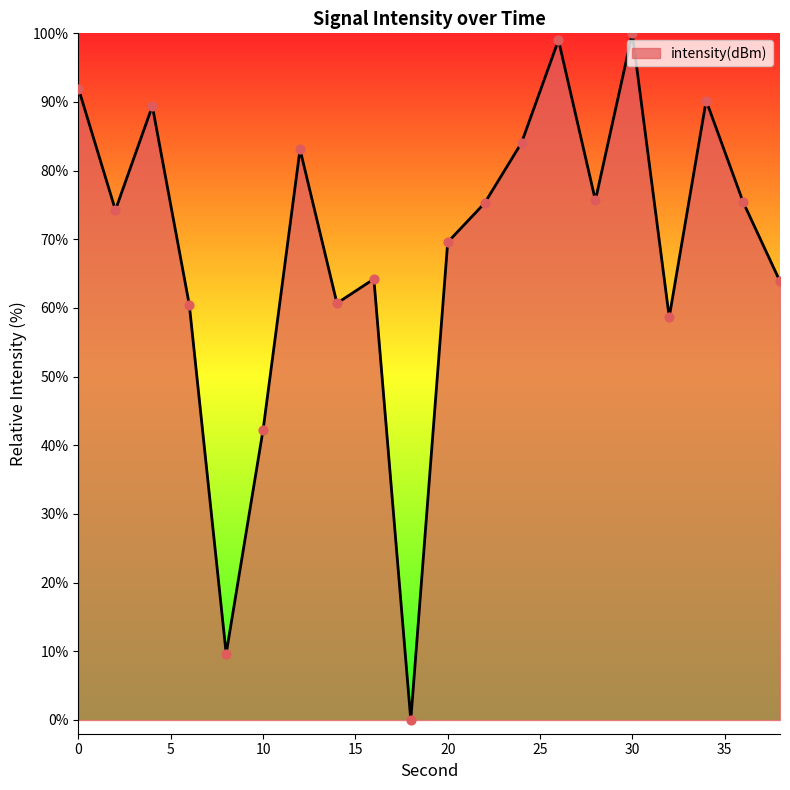

What is the difference between the maximum and minimum values?

100.0